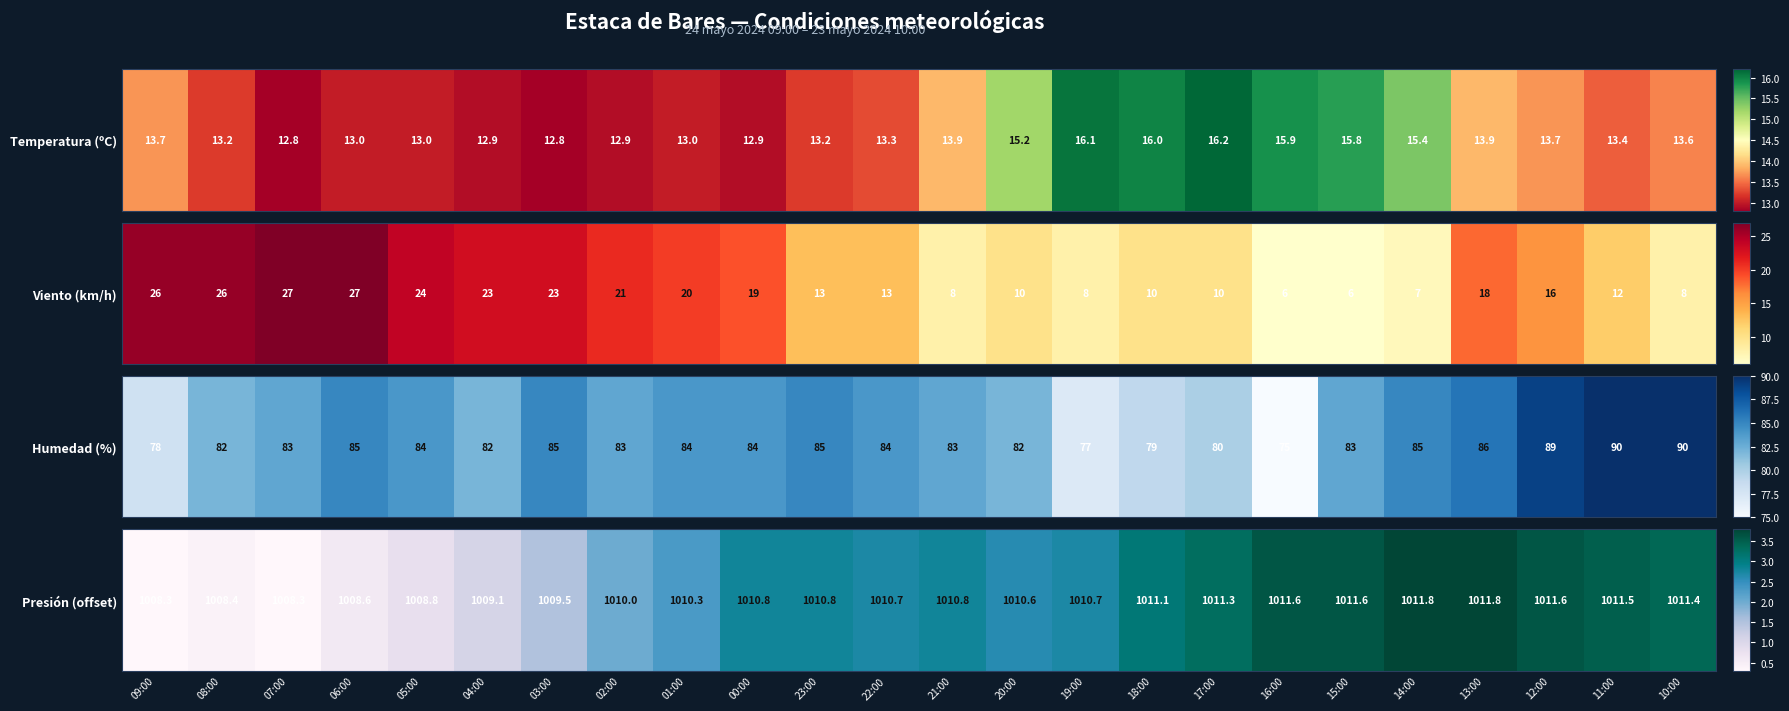

Rank the categories by value from lowest to highest.

09:00, 07:00, 08:00, 06:00, 05:00, 04:00, 03:00, 02:00, 01:00, 20:00, 22:00, 19:00, 00:00, 23:00, 21:00, 18:00, 17:00, 10:00, 11:00, 16:00, 15:00, 12:00, 14:00, 13:00